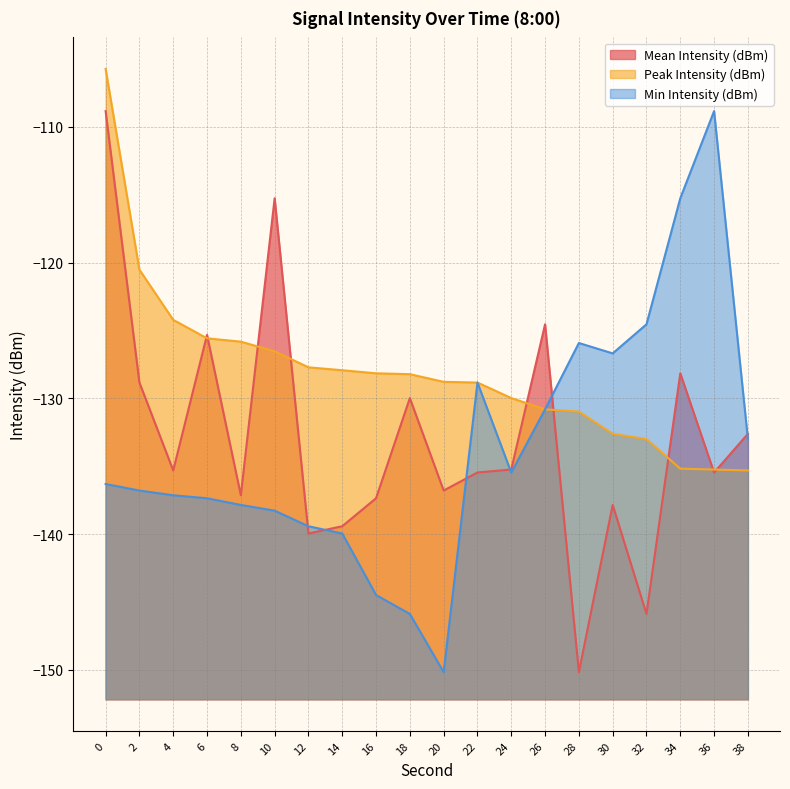

Does the chart have visible grid lines?

Yes